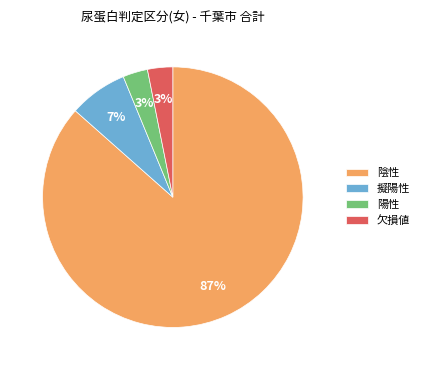

Is it true that 陰性 is 99% of the pie?

False